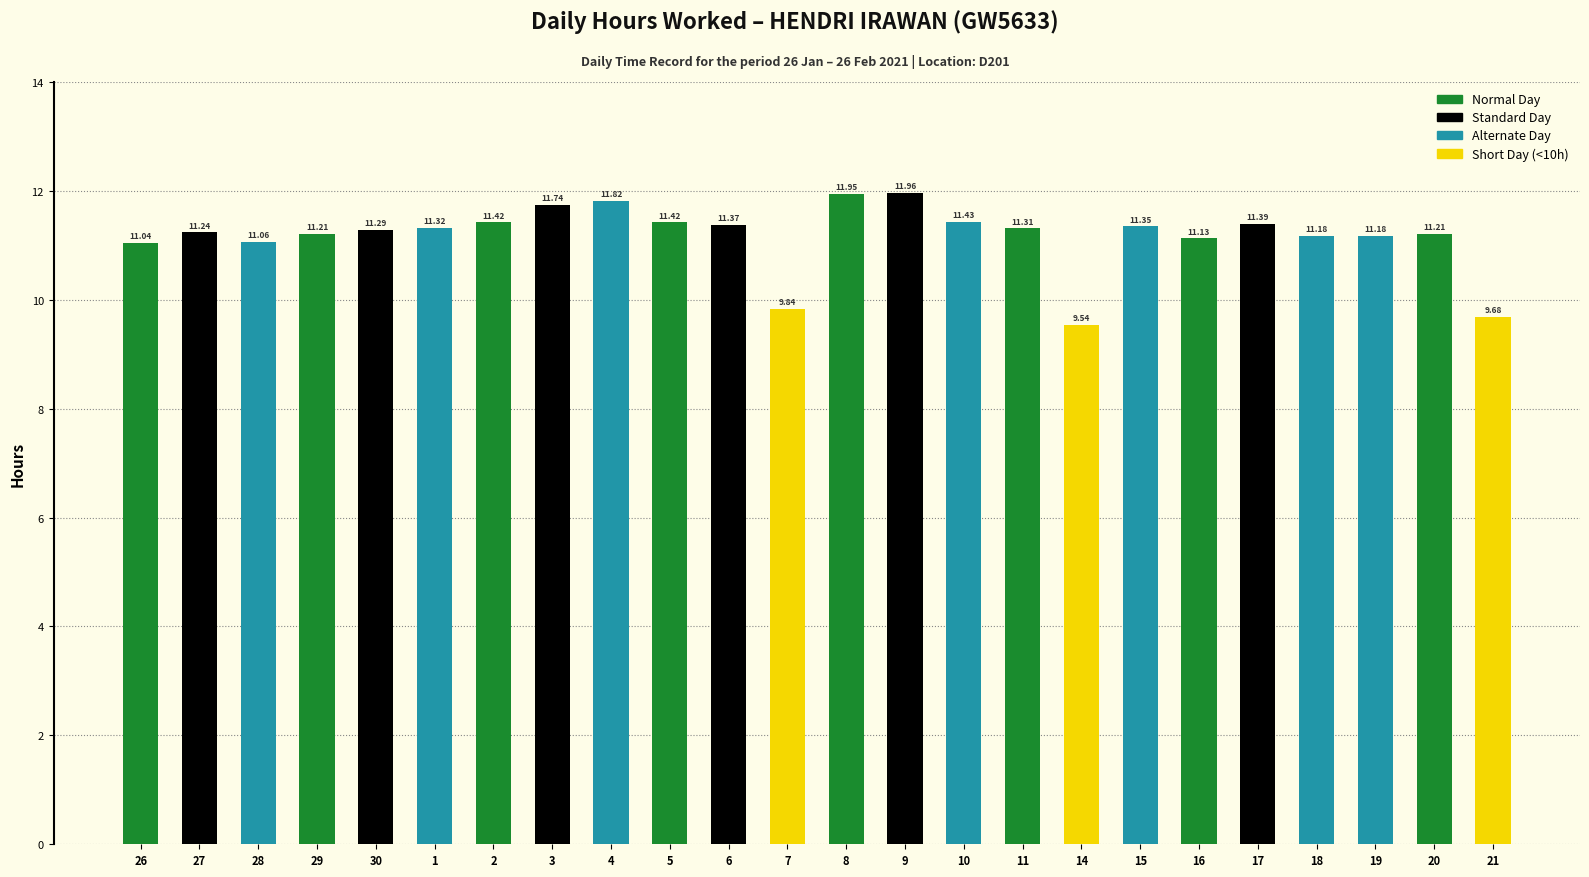

What is the change in value from 2 to 20?

-0.2